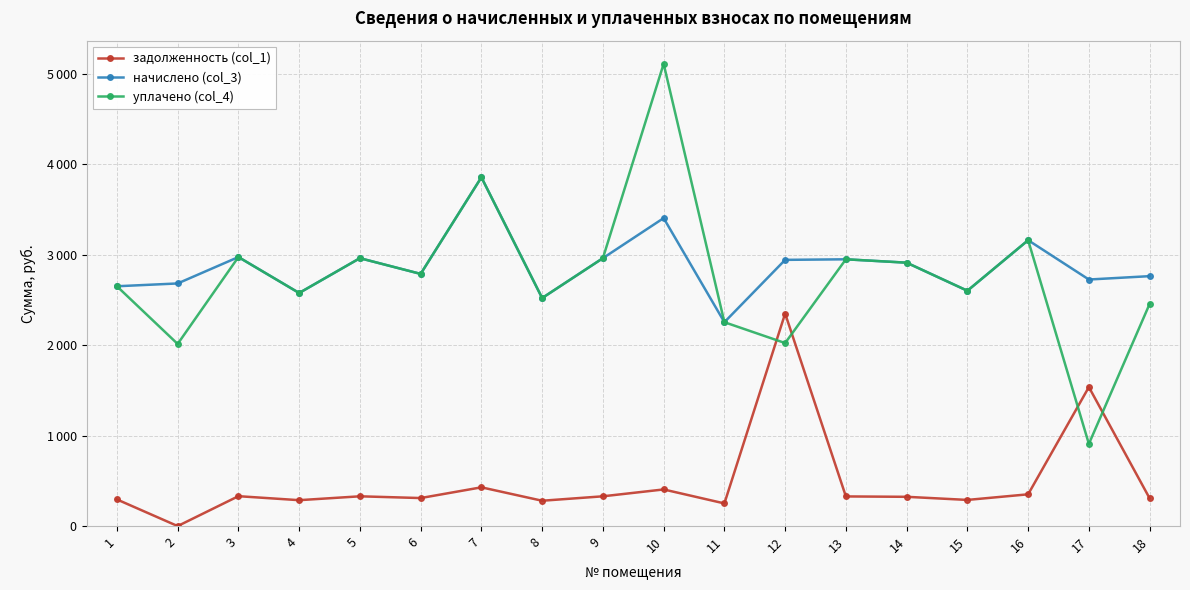

What are all the series names shown in the legend?

задолженность (col_1), начислено (col_3), уплачено (col_4)